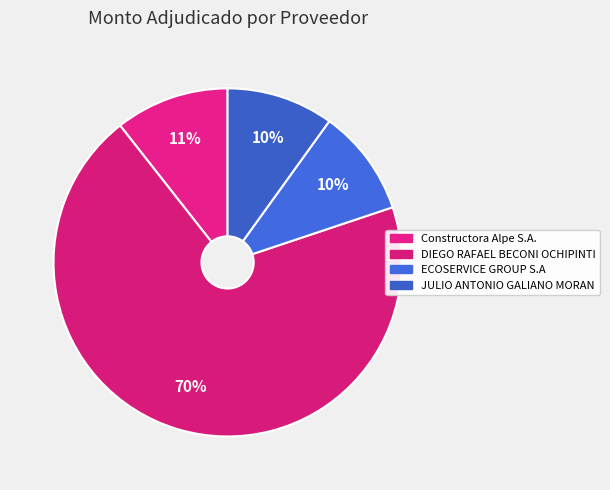

What percentage is the DIEGO RAFAEL BECONI OCHIPINTI slice, to the nearest percent?

70%